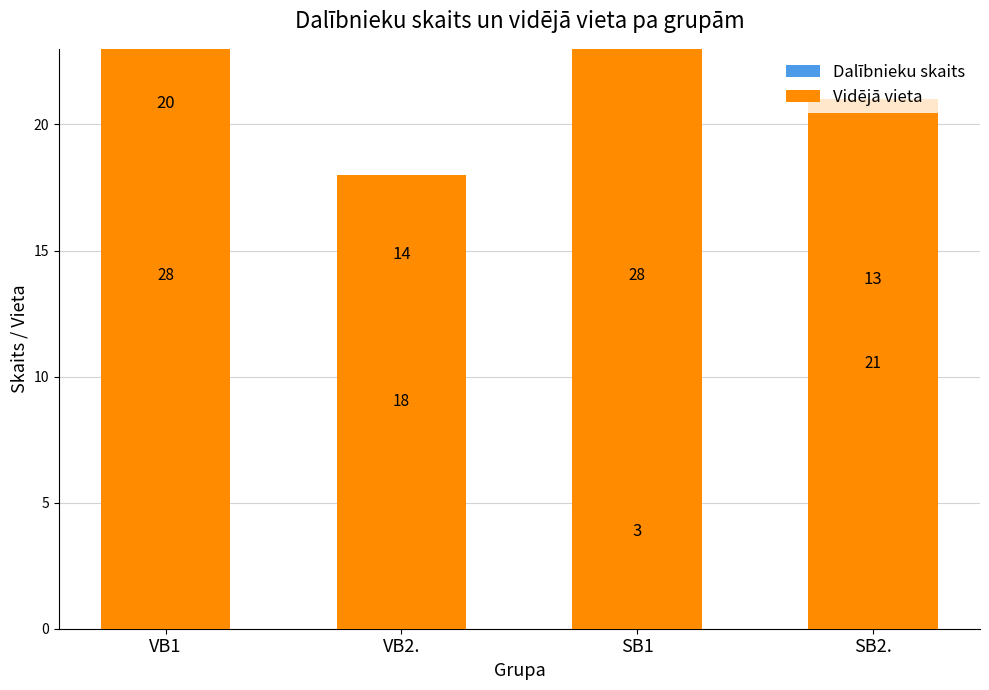

Reading left to right, transcribe all the data shown in this chart.

Dalībnieku skaits: 20	14	3	13
Vidējā vieta: 28	18	28	21